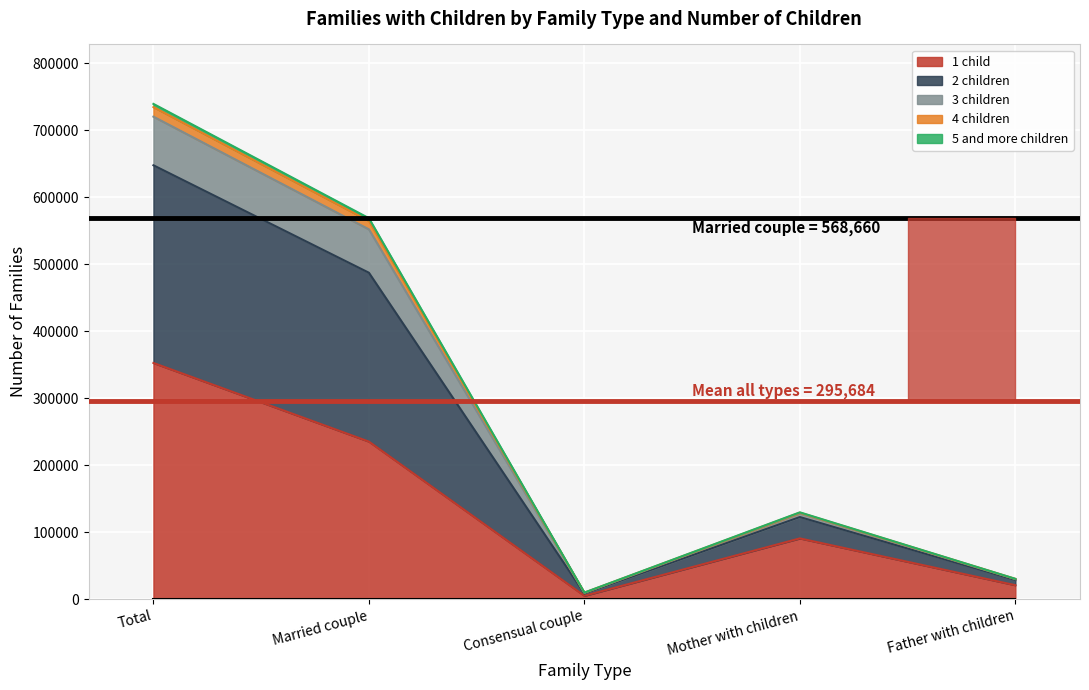

Is it true that 3 children equals 203256 at Mother with children?

False